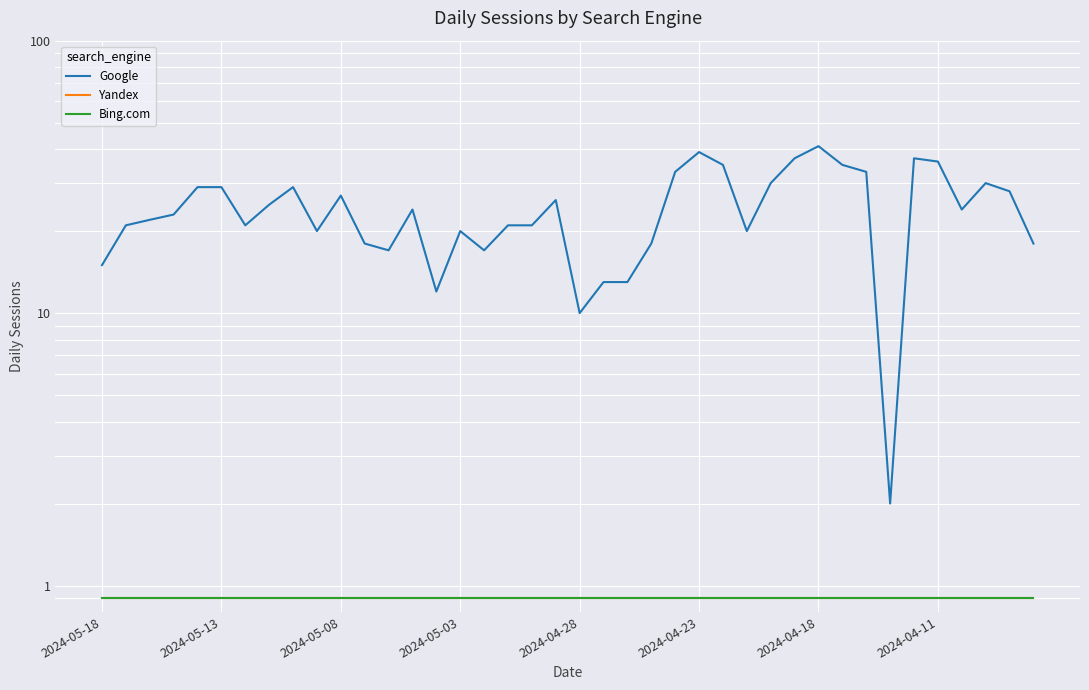

What is the greatest value displayed?

41.0